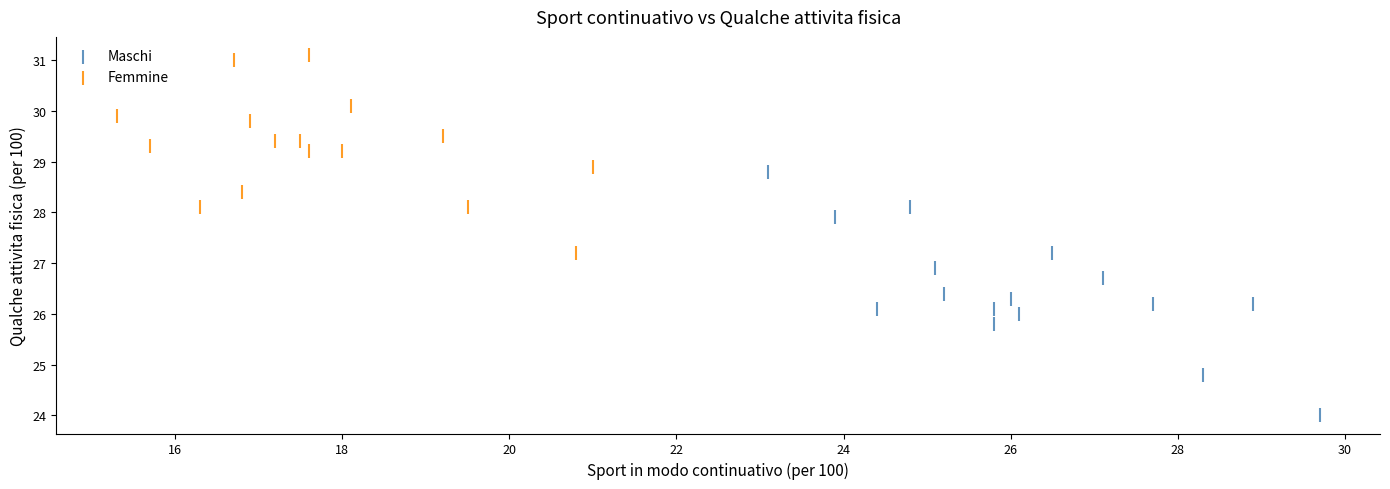

Which series has the largest Y range (max minus min)?

Maschi